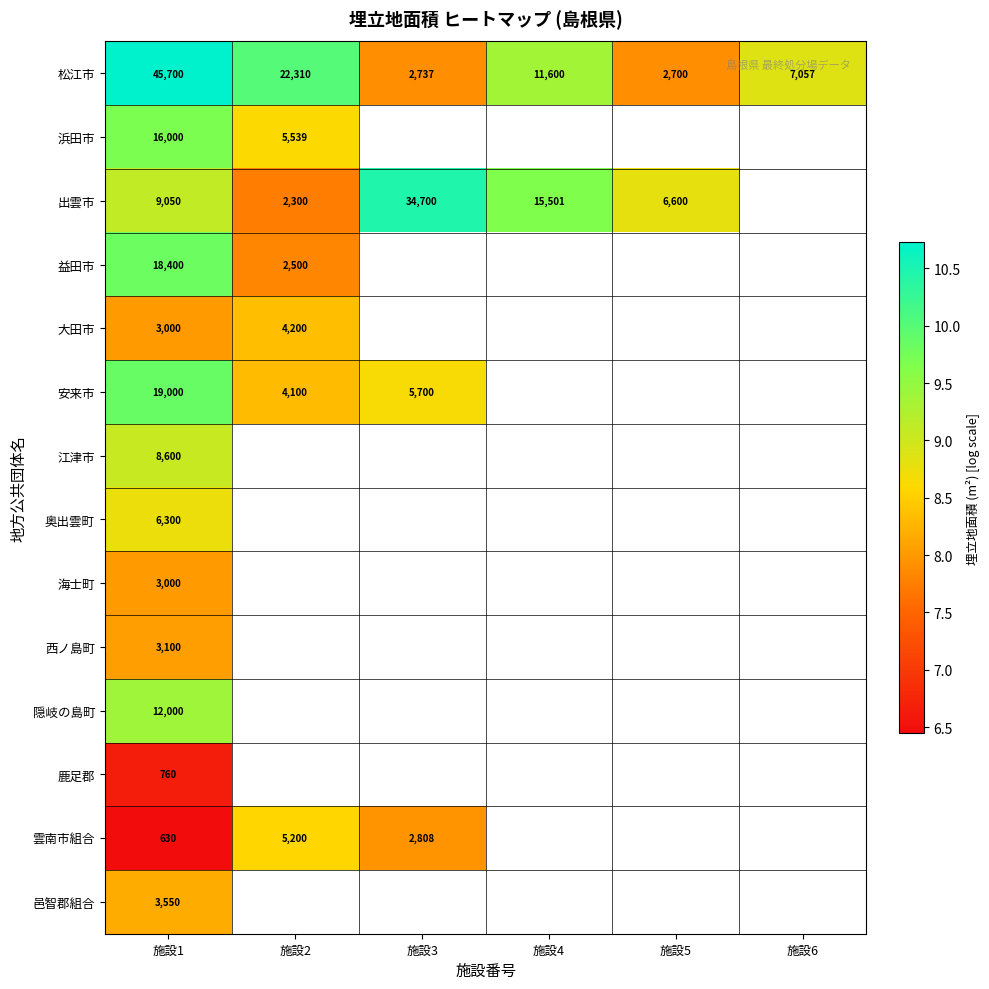

Which category has the highest value across all series?

施設1